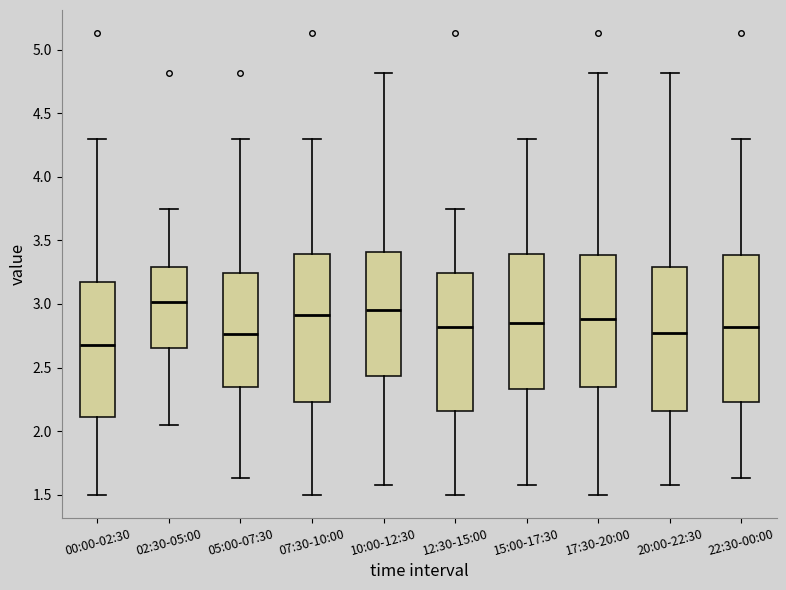

Which box's median line is the highest?

02:30-05:00